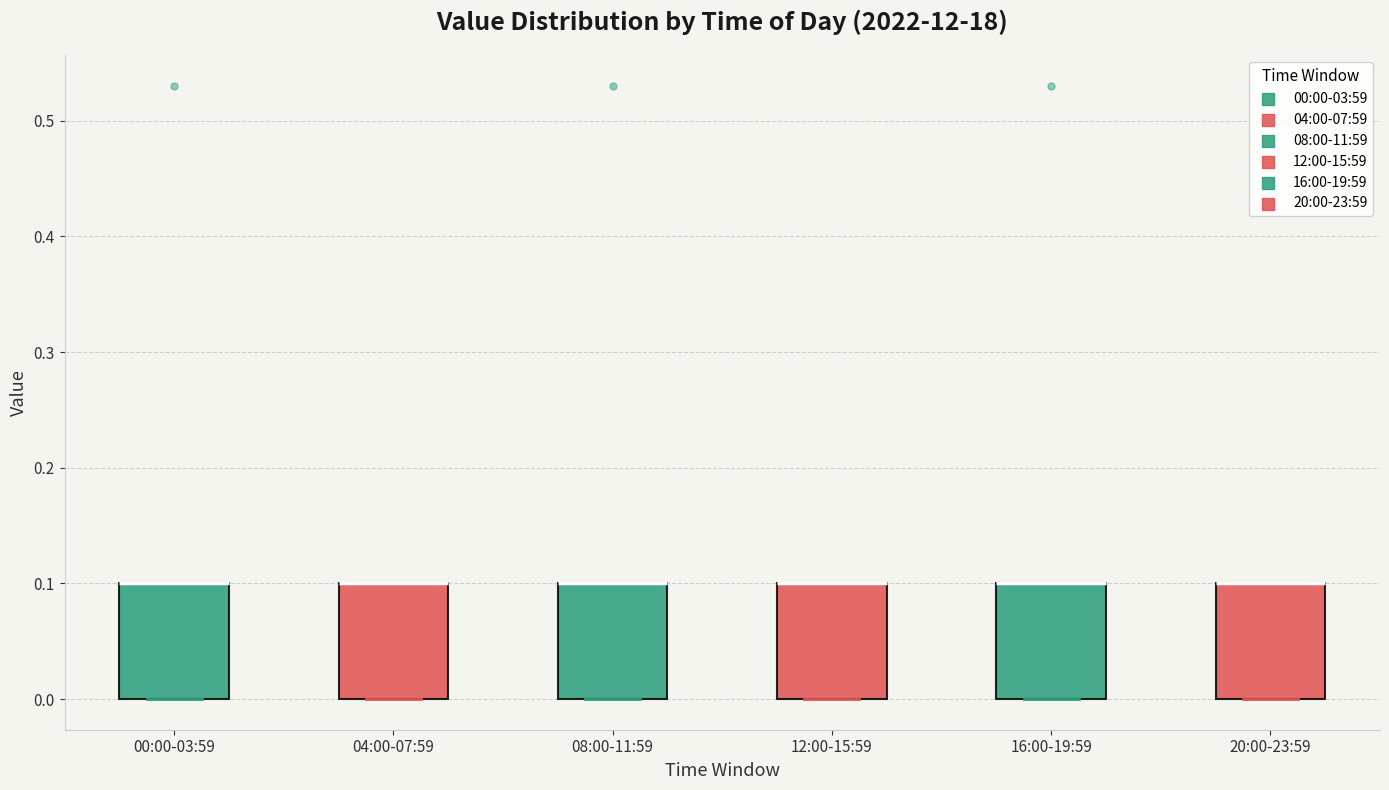

Reading left to right, read every box against the y-axis: the position of its median line, the range the box covers, and the ends of its whiskers. The values are not printed on the chart, so give them approximately, as read against the axis.

00:00-03:59: median 0.1 (drawn on the box's upper edge), box 0.0 to 0.1, whiskers 0.0 to 0.1
04:00-07:59: median 0.1 (drawn on the box's upper edge), box 0.0 to 0.1, whiskers 0.0 to 0.1
08:00-11:59: median 0.1 (drawn on the box's upper edge), box 0.0 to 0.1, whiskers 0.0 to 0.1
12:00-15:59: median 0.1 (drawn on the box's upper edge), box 0.0 to 0.1, whiskers 0.0 to 0.1
16:00-19:59: median 0.1 (drawn on the box's upper edge), box 0.0 to 0.1, whiskers 0.0 to 0.1
20:00-23:59: median 0.1 (drawn on the box's upper edge), box 0.0 to 0.1, whiskers 0.0 to 0.1